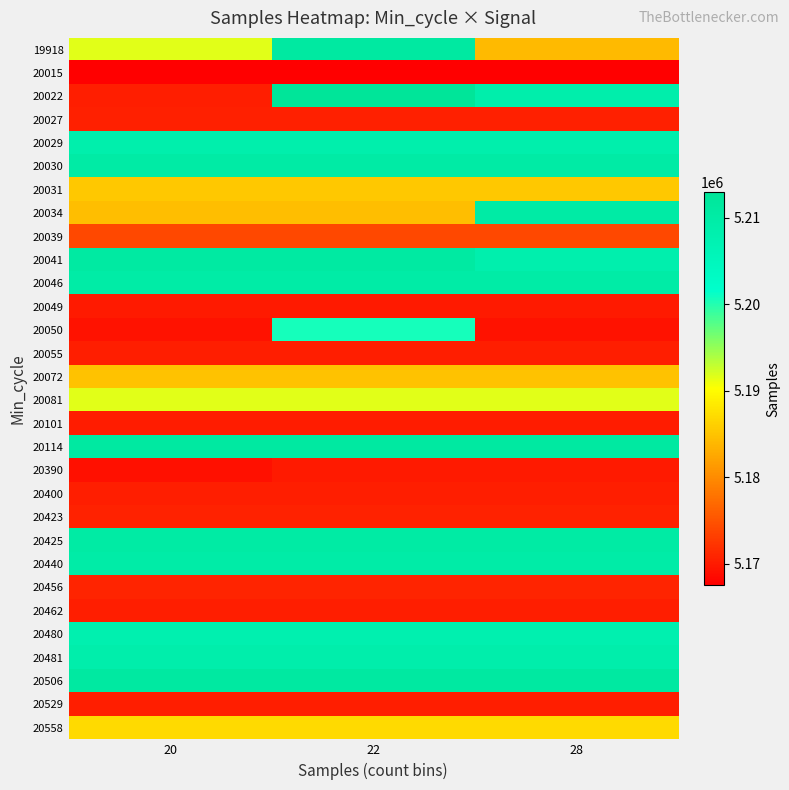

Which label corresponds to the smallest value in the chart?

20